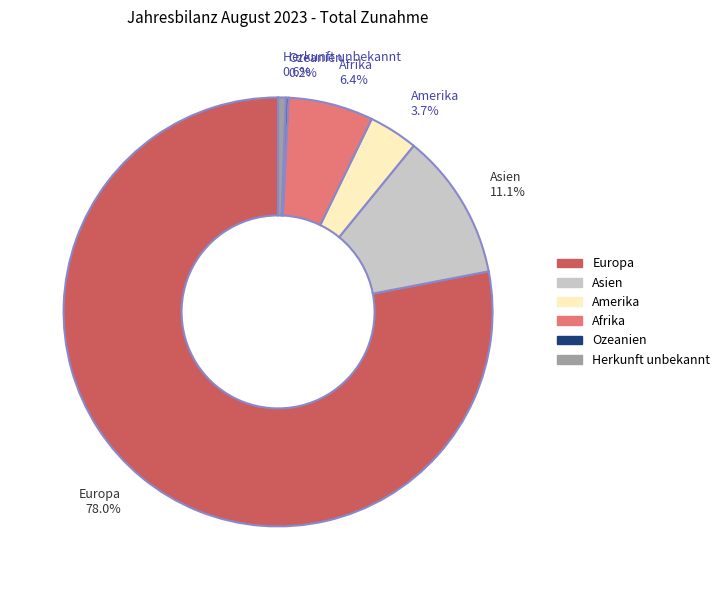

Which has a higher value, Herkunft unbekannt or Afrika?

Afrika